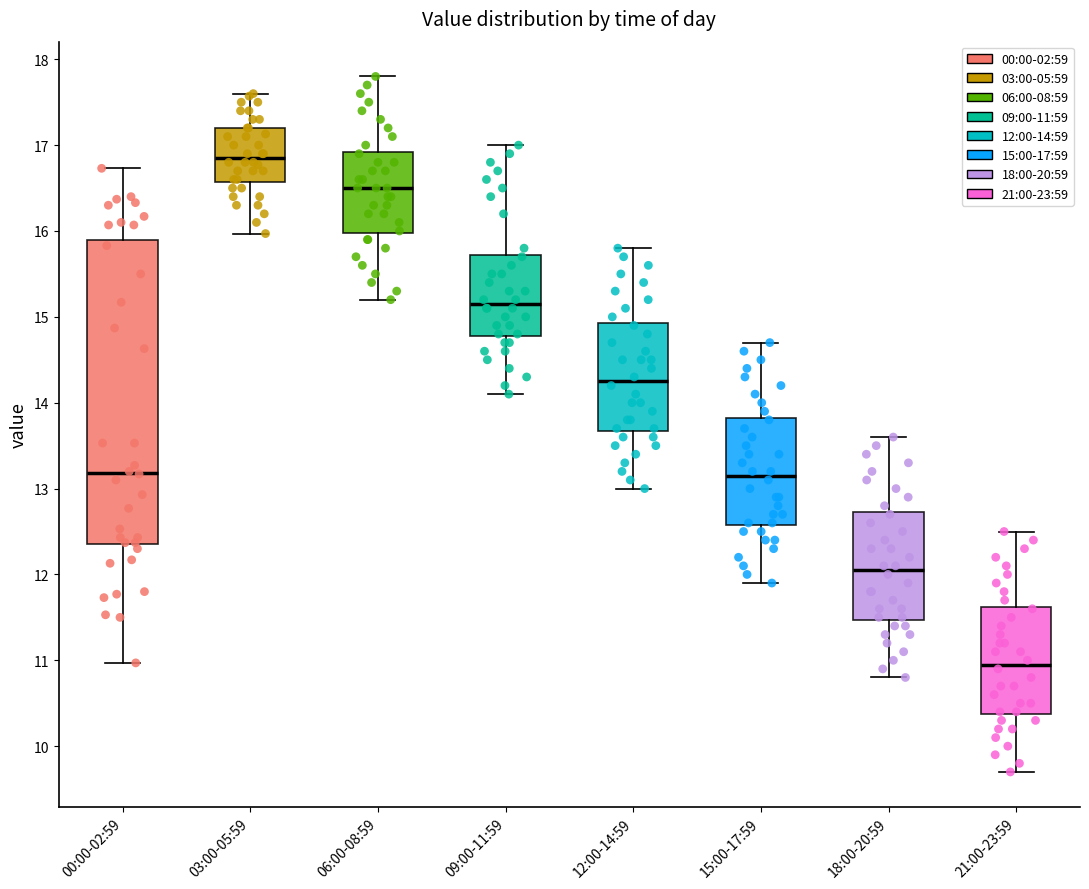

Comparing the boxes themselves (not the whiskers), which one is the tallest?

00:00-02:59